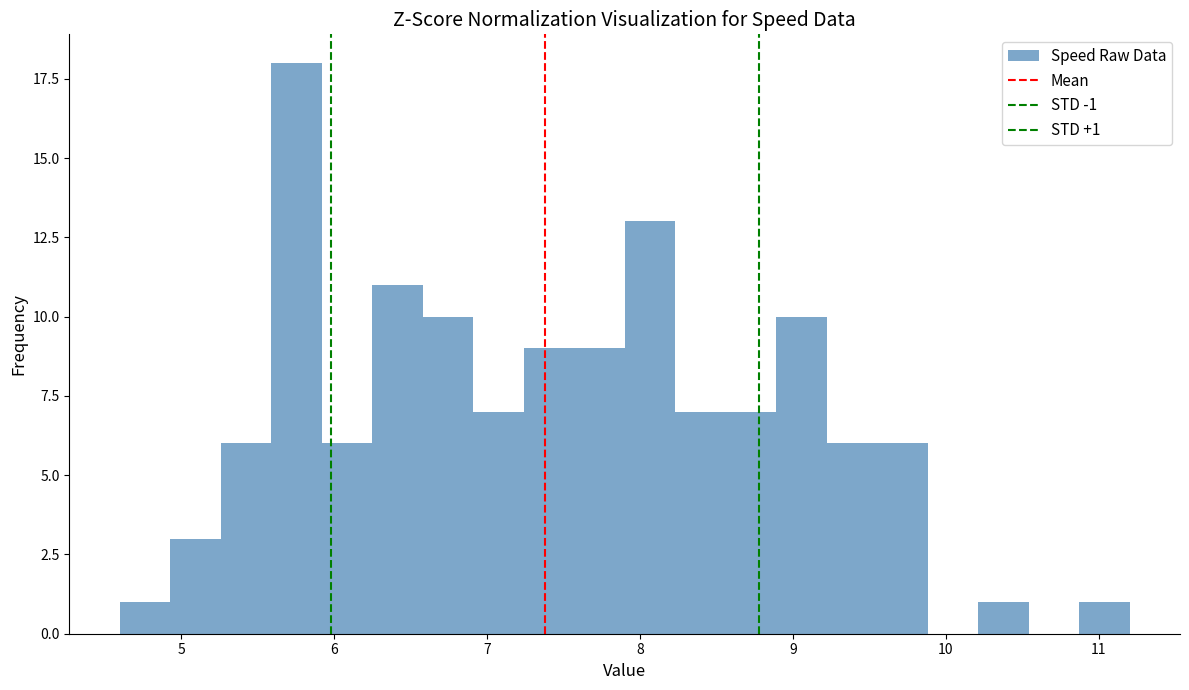

Around what value on the x-axis is the tallest bar? Give the approximate position of its centre, as read against the axis.

5.8